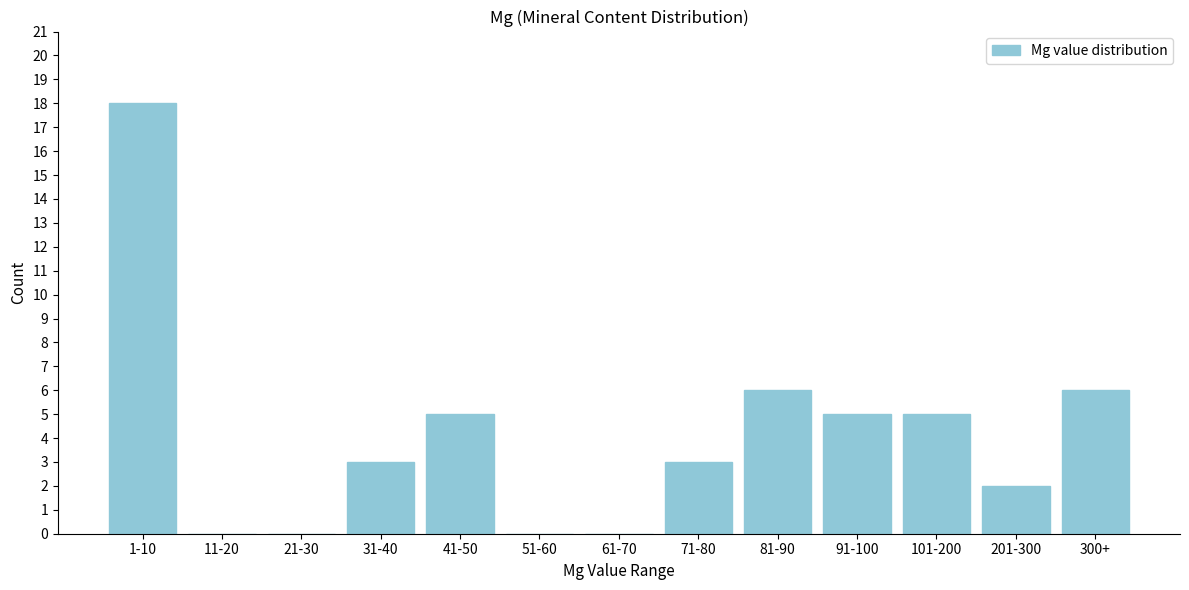

Reading right to left, extract all data points from this chart.

300+=6	201-300=2	101-200=5	91-100=5	81-90=6	71-80=3	61-70=0	51-60=0	41-50=5	31-40=3	21-30=0	11-20=0	1-10=18